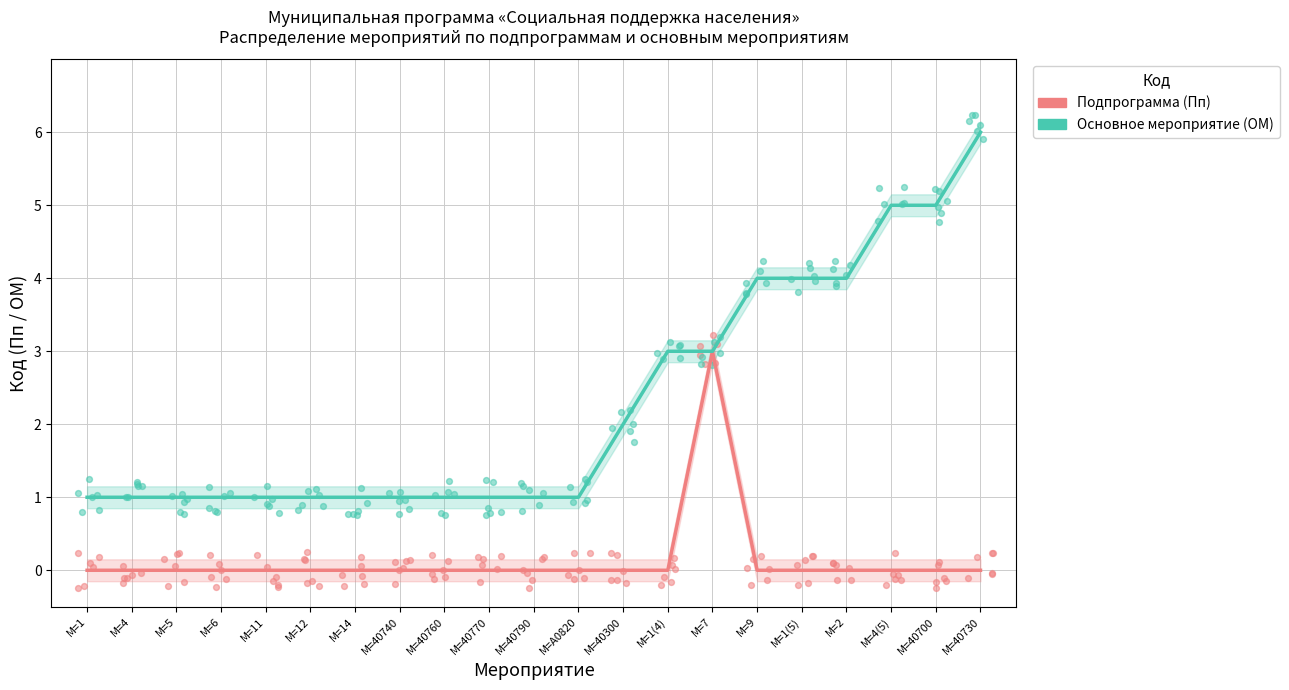

Which series has the largest Y range (max minus min)?

Основное мероприятие (ОМ)